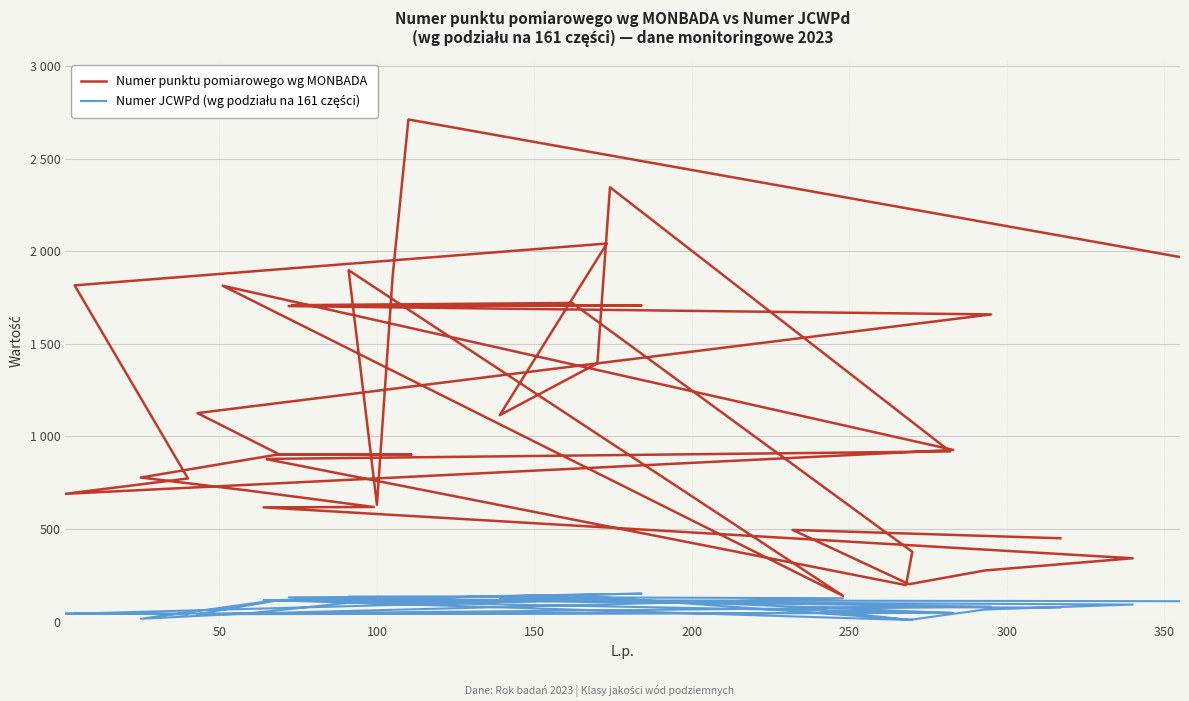

Does the chart display data point markers on the line(s)?

No